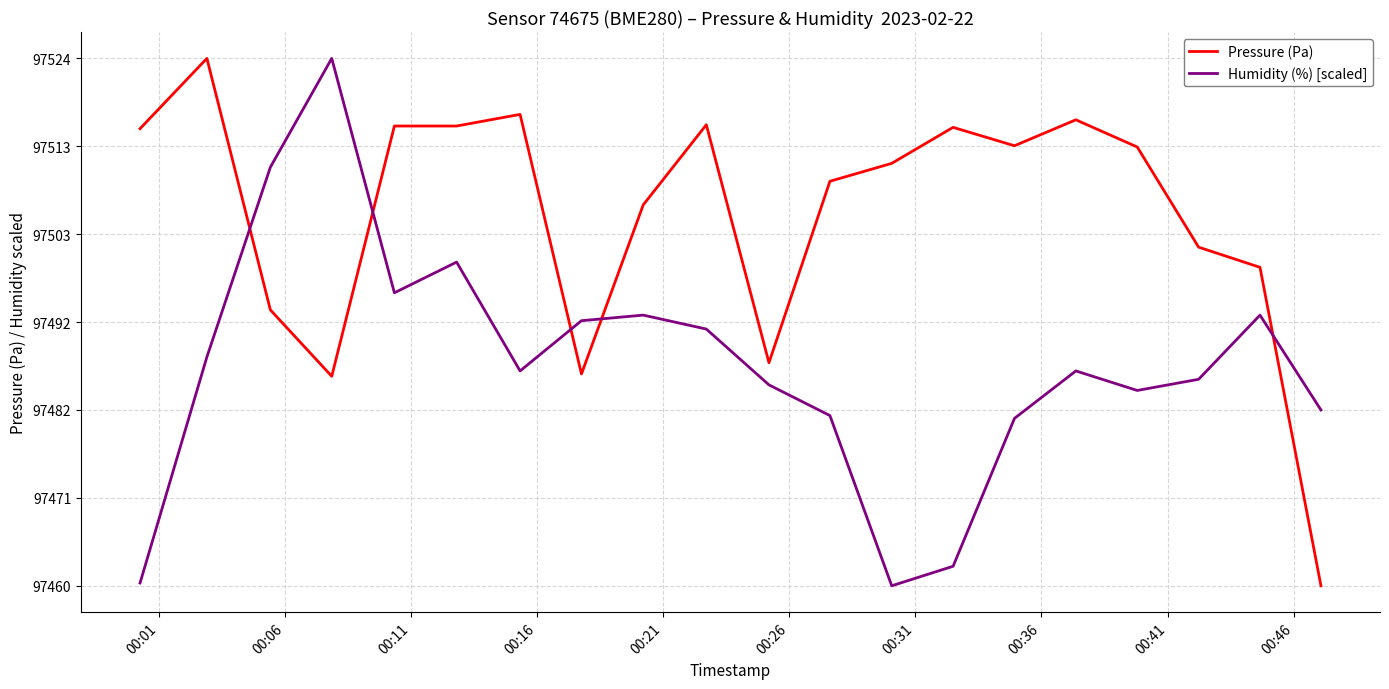

What is the difference between the maximum and minimum values in the Pressure (Pa) series?

63.6